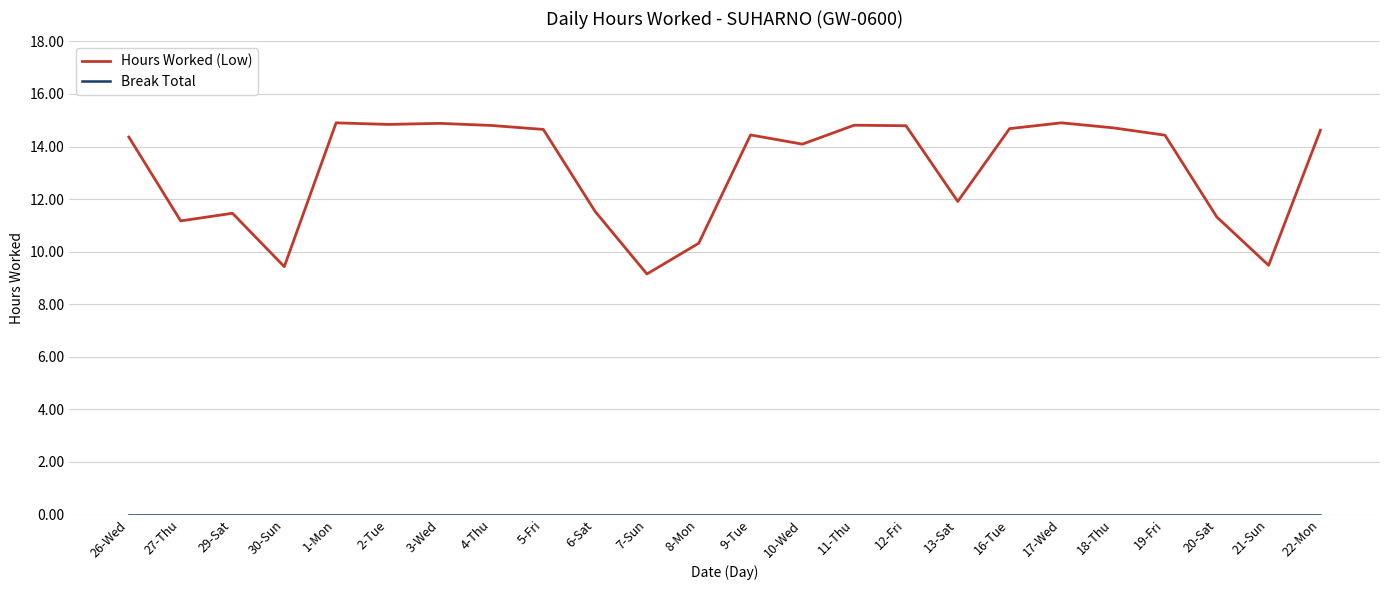

What is the spread (max minus min) of values at 4-Thu?

14.8